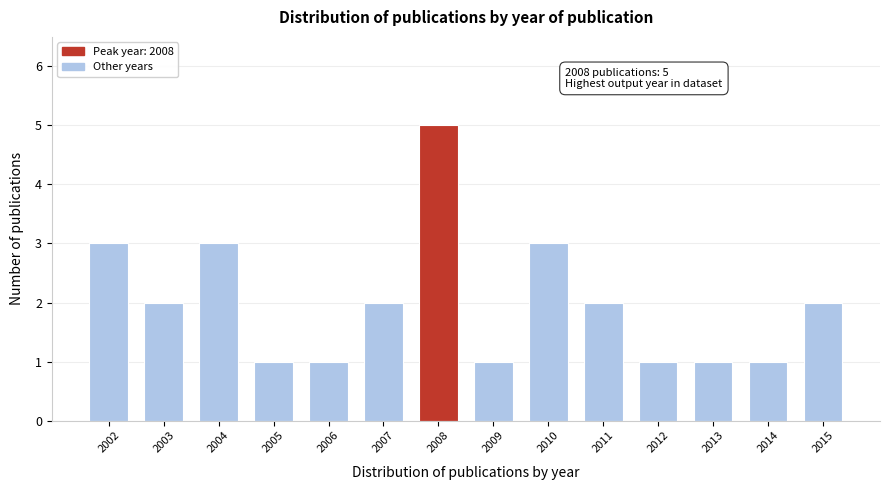

Reading left to right, extract all data points from this chart.

2002=3	2003=2	2004=3	2005=1	2006=1	2007=2	2008=5	2009=1	2010=3	2011=2	2012=1	2013=1	2014=1	2015=2